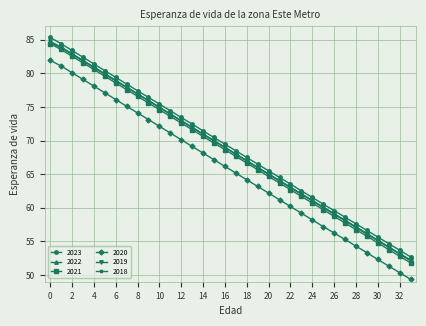

What is the greatest value displayed?

85.3